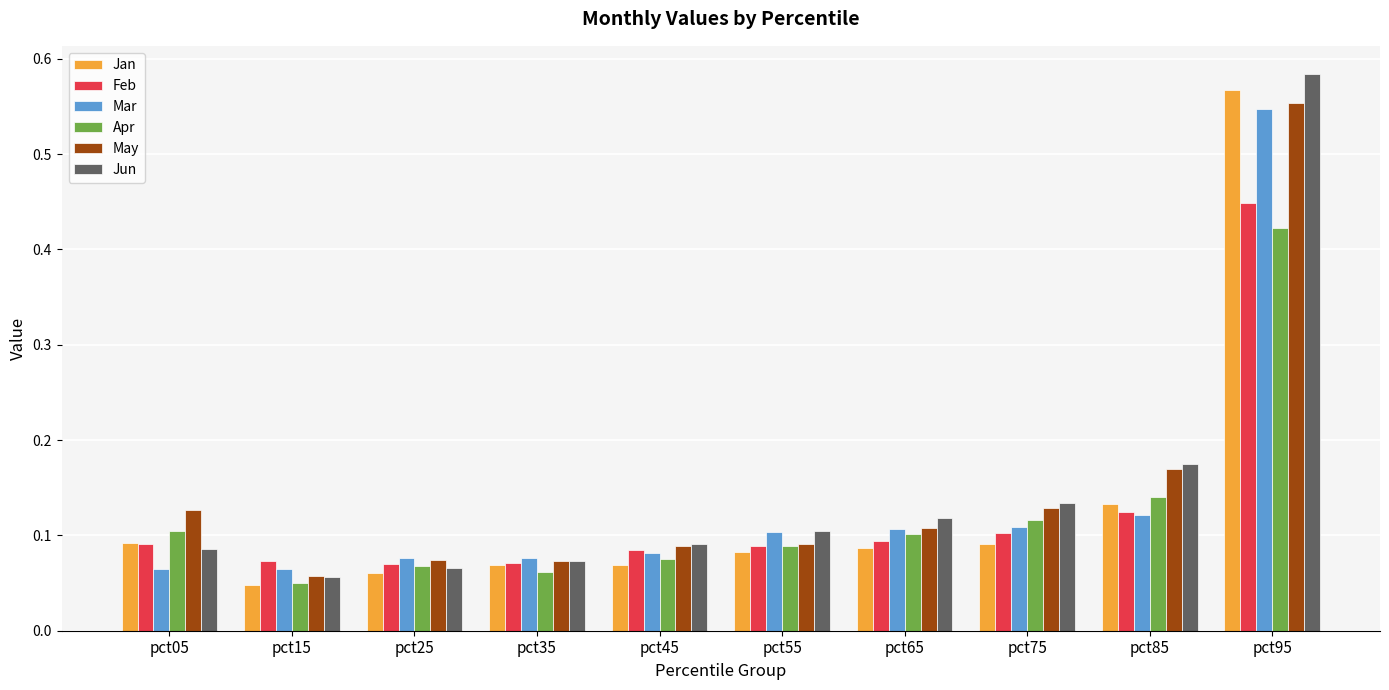

List the series in order of their peak value, lowest first.

Apr, Feb, Mar, May, Jan, Jun